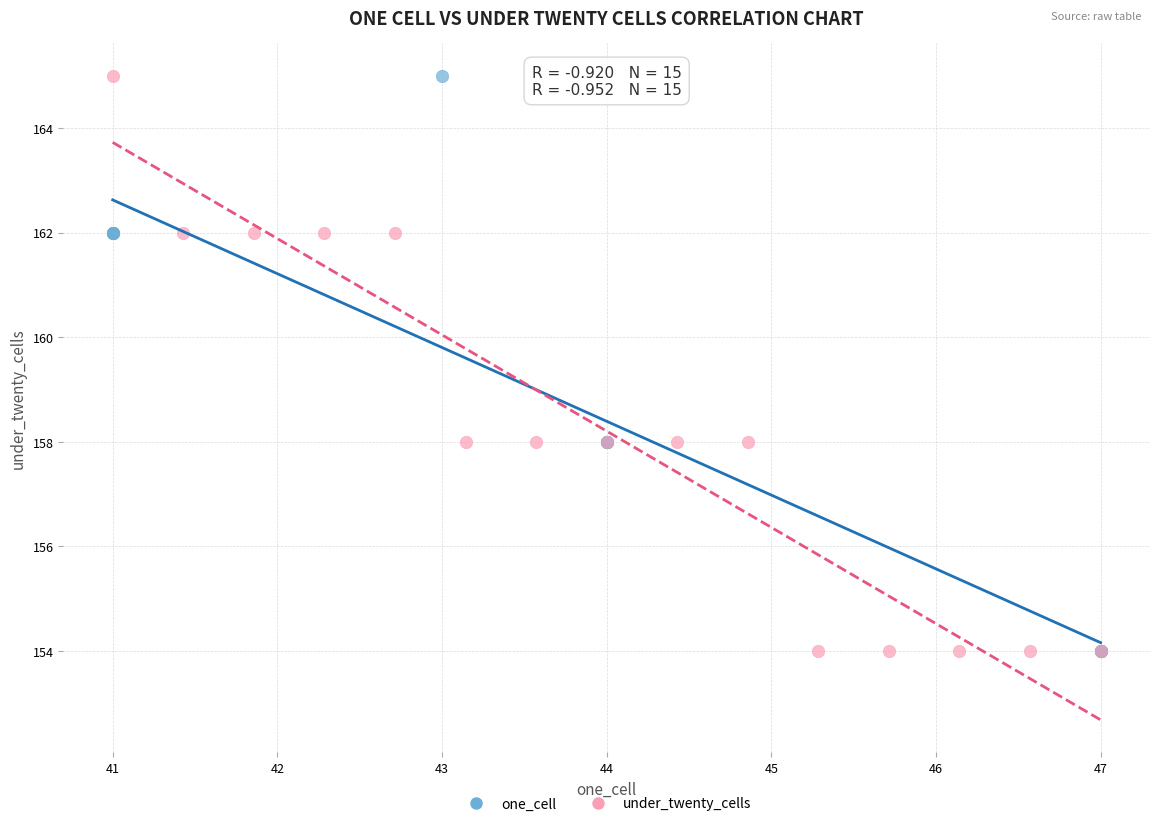

What are all the series names shown in the legend?

one_cell, under_twenty_cells